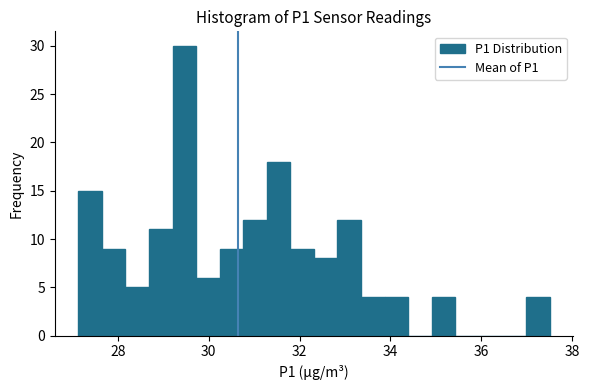

Around what value on the x-axis is the tallest bar? Give the approximate position of its centre, as read against the axis.

29.4